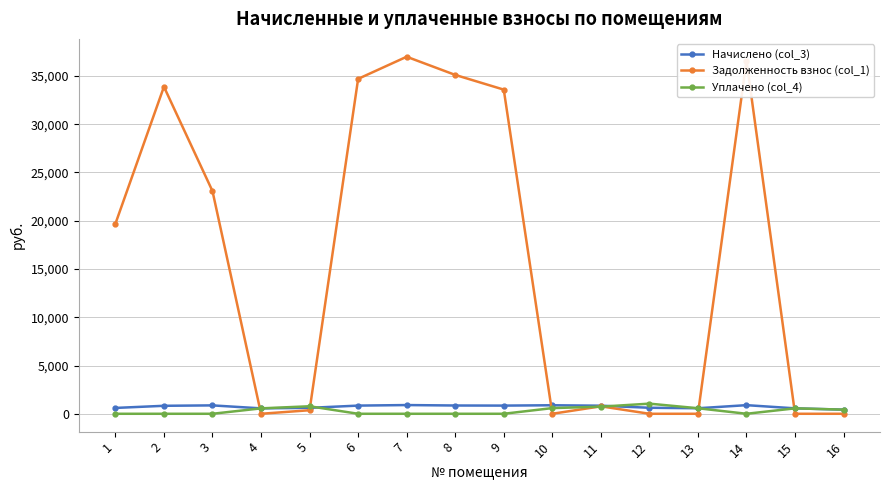

Which series has the largest total across all categories?

Задолженность взнос (col_1)